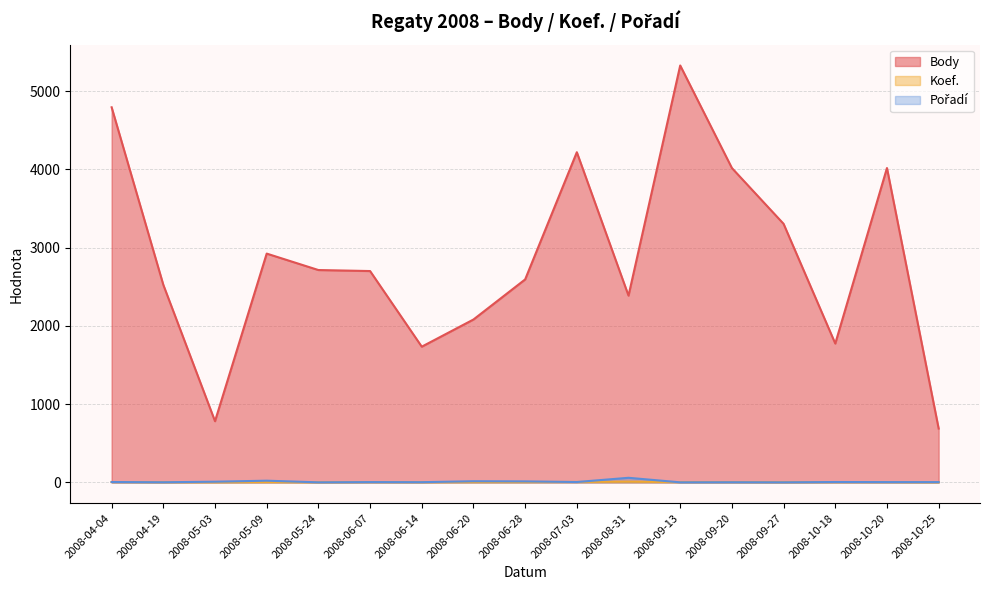

Reading right to left, extract all data points from this chart.

Body: 2008-10-25=688	2008-10-20=4016	2008-10-18=1774	2008-09-27=3303	2008-09-20=4016	2008-09-13=5326	2008-08-31=2386	2008-07-03=4218	2008-06-28=2593	2008-06-20=2081	2008-06-14=1734	2008-06-07=2700	2008-05-24=2713	2008-05-09=2923	2008-05-03=782	2008-04-19=2524	2008-04-04=4792
Koef.: 2008-10-25=2	2008-10-20=4	2008-10-18=4	2008-09-27=3	2008-09-20=4	2008-09-13=4	2008-08-31=10	2008-07-03=6	2008-06-28=5	2008-06-20=5	2008-06-14=3	2008-06-07=4	2008-05-24=2	2008-05-09=5	2008-05-03=3	2008-04-19=3	2008-04-04=5
Pořadí: 2008-10-25=4	2008-10-20=4	2008-10-18=5	2008-09-27=1	2008-09-20=2	2008-09-13=1	2008-08-31=59	2008-07-03=5	2008-06-28=13	2008-06-20=15	2008-06-14=3	2008-06-07=4	2008-05-24=1	2008-05-09=22	2008-05-03=9	2008-04-19=2	2008-04-04=5